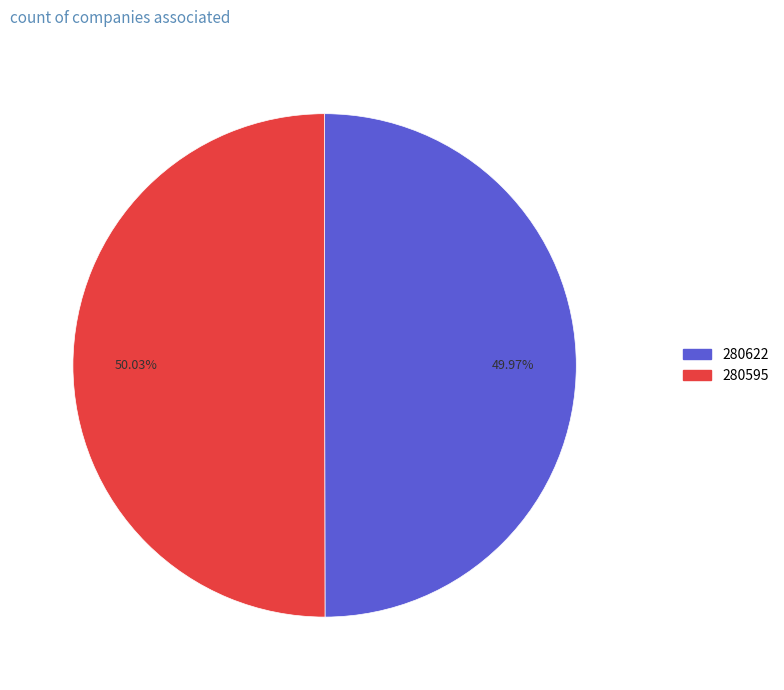

What percentage is the 280595 slice, to the nearest percent?

50%